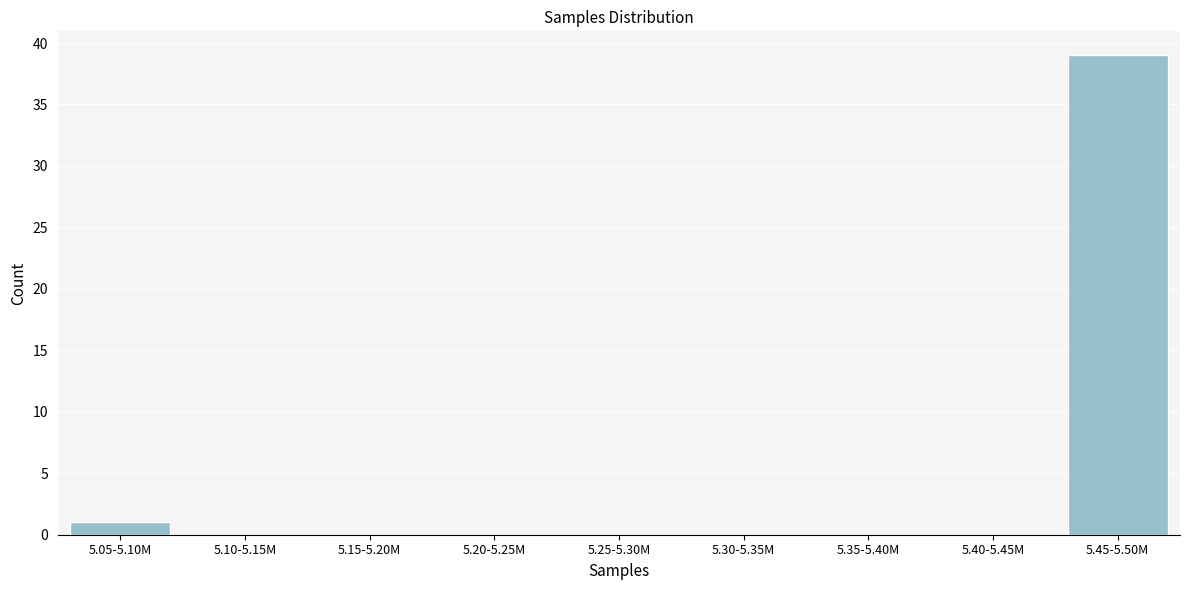

Reading right to left, transcribe all the data shown in this chart.

5.45-5.50M=39	5.40-5.45M=0	5.35-5.40M=0	5.30-5.35M=0	5.25-5.30M=0	5.20-5.25M=0	5.15-5.20M=0	5.10-5.15M=0	5.05-5.10M=1